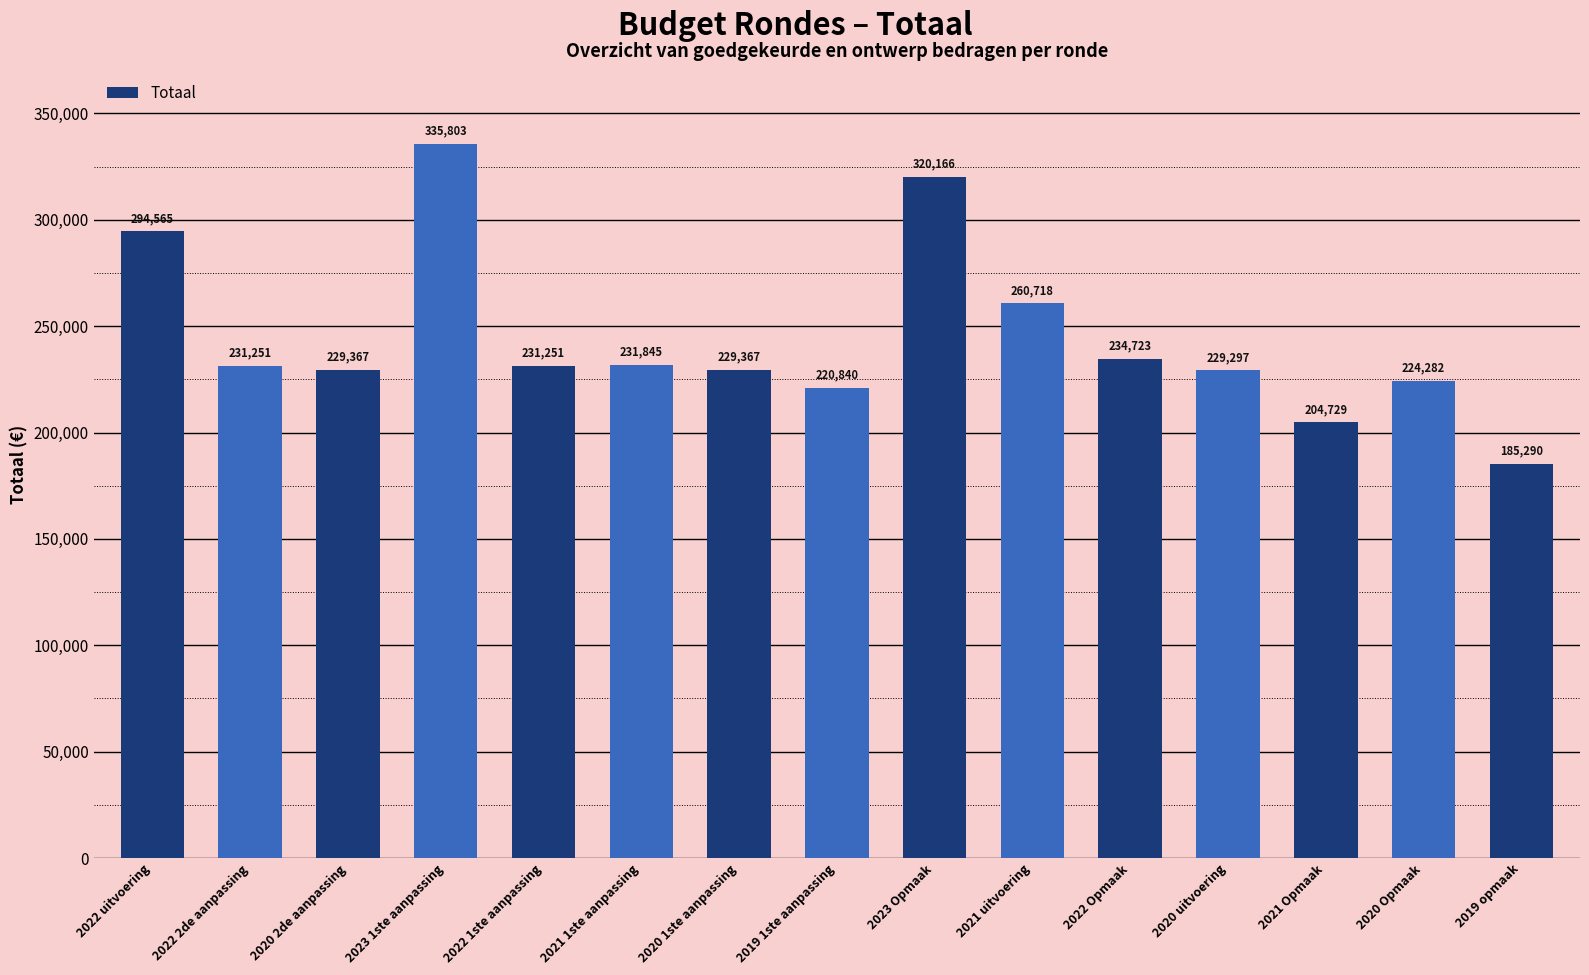

True or false: the data shows 242279 at 2019 opmaak.

False